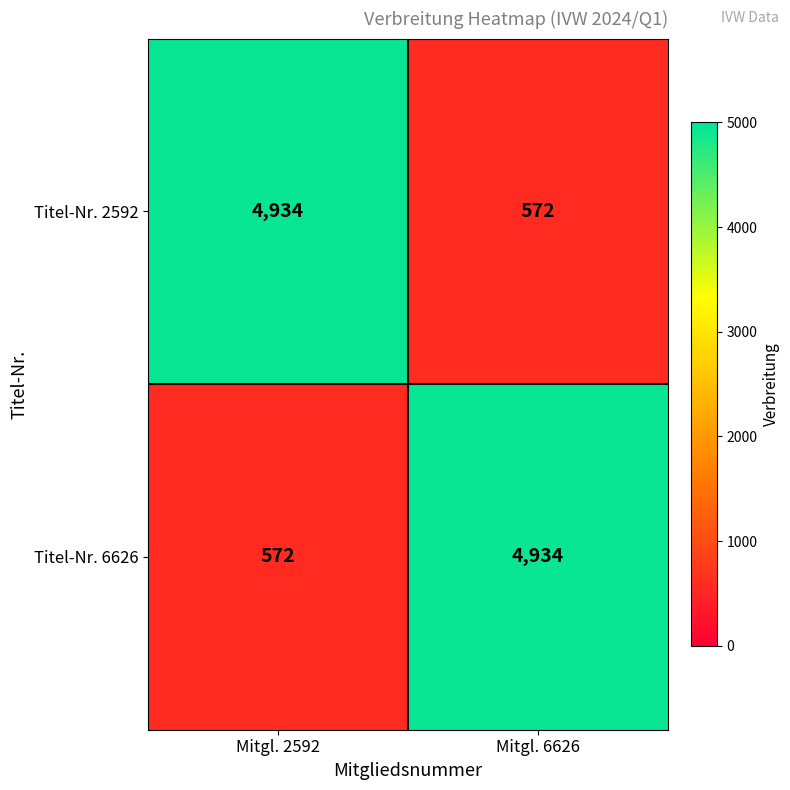

What is the spread (max minus min) of values at Mitgl. 6626?

4362